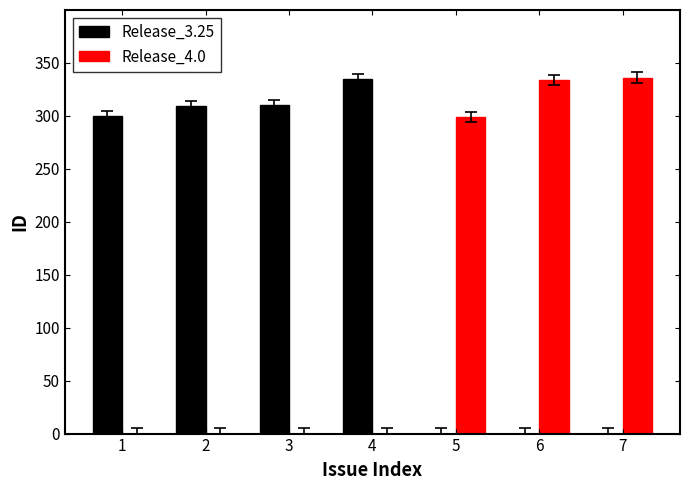

How many groups of bars are there?

7